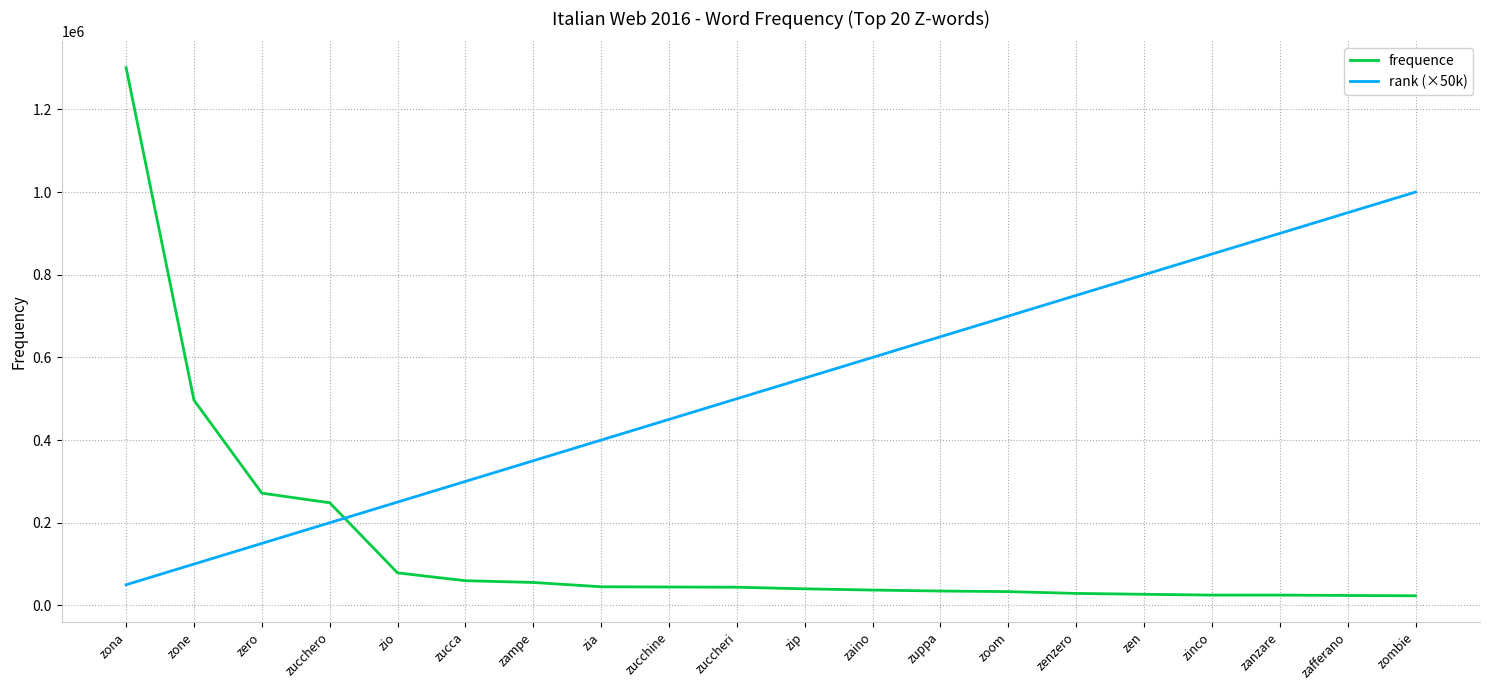

The rank (×50k) series shows 1000000 at zombie. True or false?

True